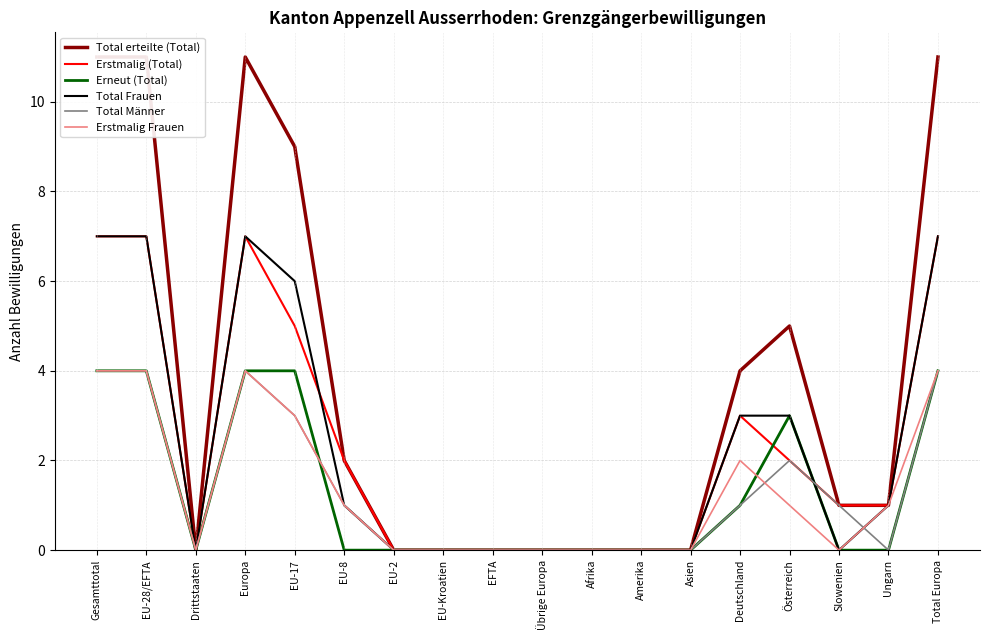

Reading left to right, list all the values displayed in this chart.

Total erteilte (Total): 11	11	0	11	9	2	0	0	0	0	0	0	0	4	5	1	1	11
Erstmalig (Total): 7	7	0	7	5	2	0	0	0	0	0	0	0	3	2	1	1	7
Erneut (Total): 4	4	0	4	4	0	0	0	0	0	0	0	0	1	3	0	0	4
Total Frauen: 7	7	0	7	6	1	0	0	0	0	0	0	0	3	3	0	1	7
Total Männer: 4	4	0	4	3	1	0	0	0	0	0	0	0	1	2	1	0	4
Erstmalig Frauen: 4	4	0	4	3	1	0	0	0	0	0	0	0	2	1	0	1	4